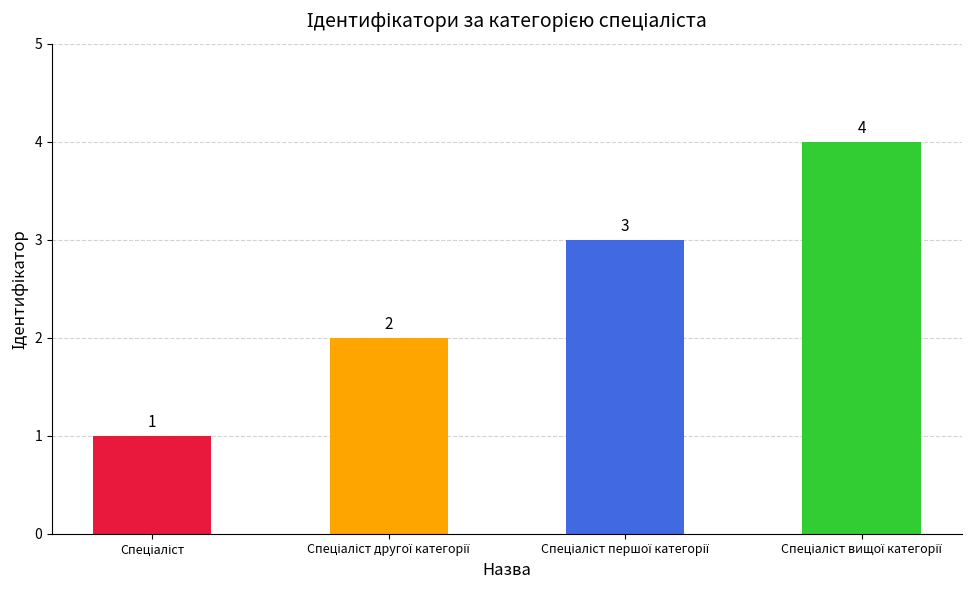

How many values are between 2 and 4?

3